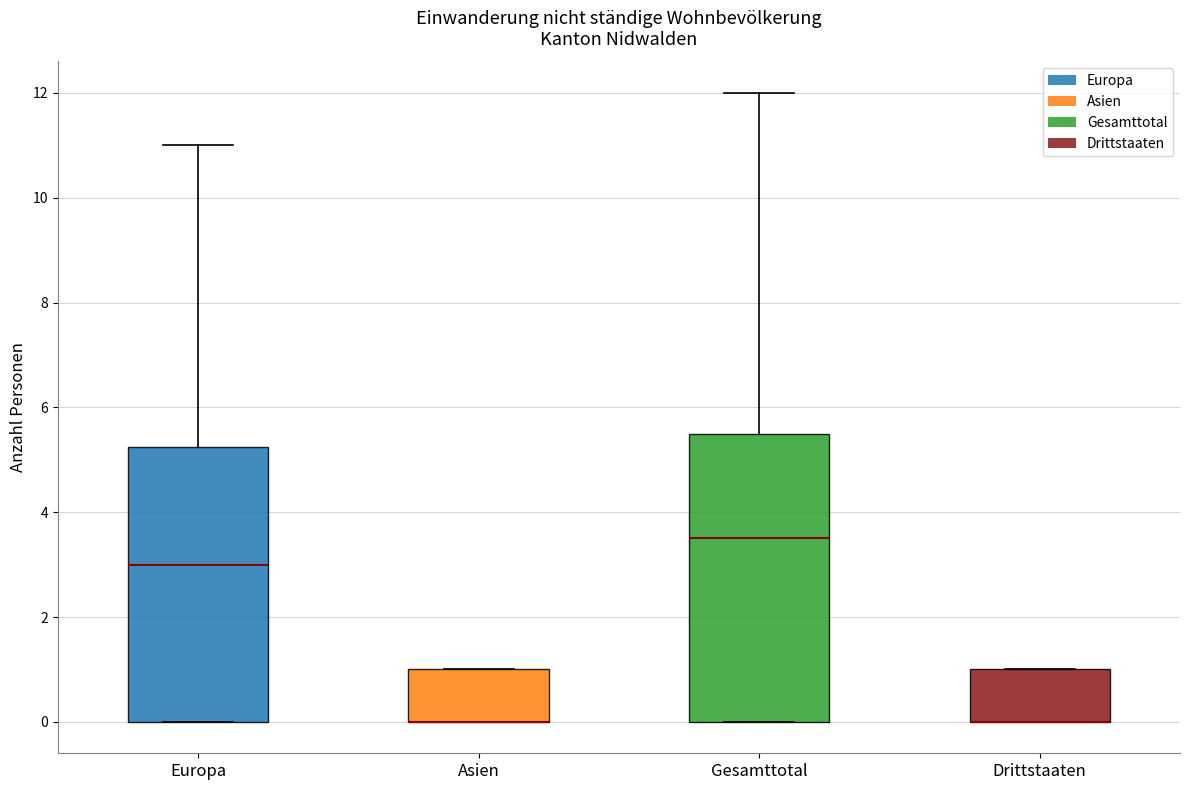

Which box is the tallest, from its lower edge to its upper edge?

Gesamttotal